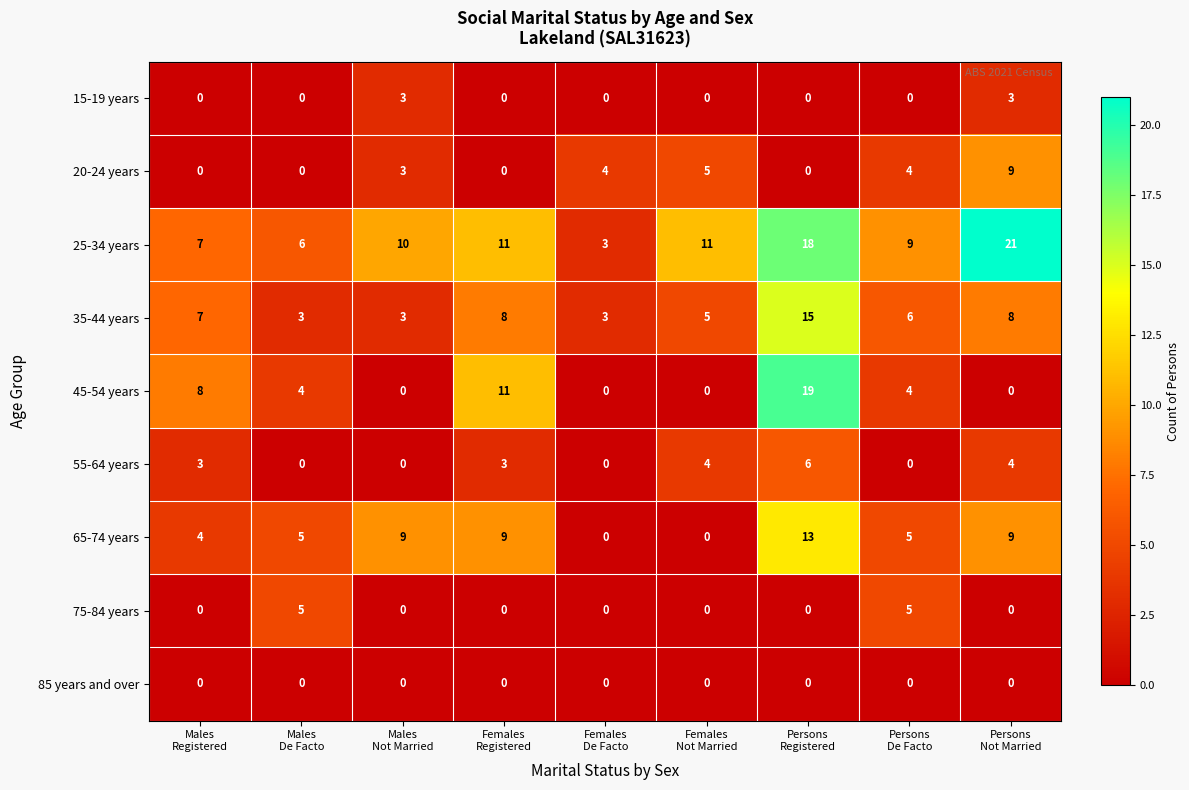

How many 75-84 years values are between 0 and 1?

7